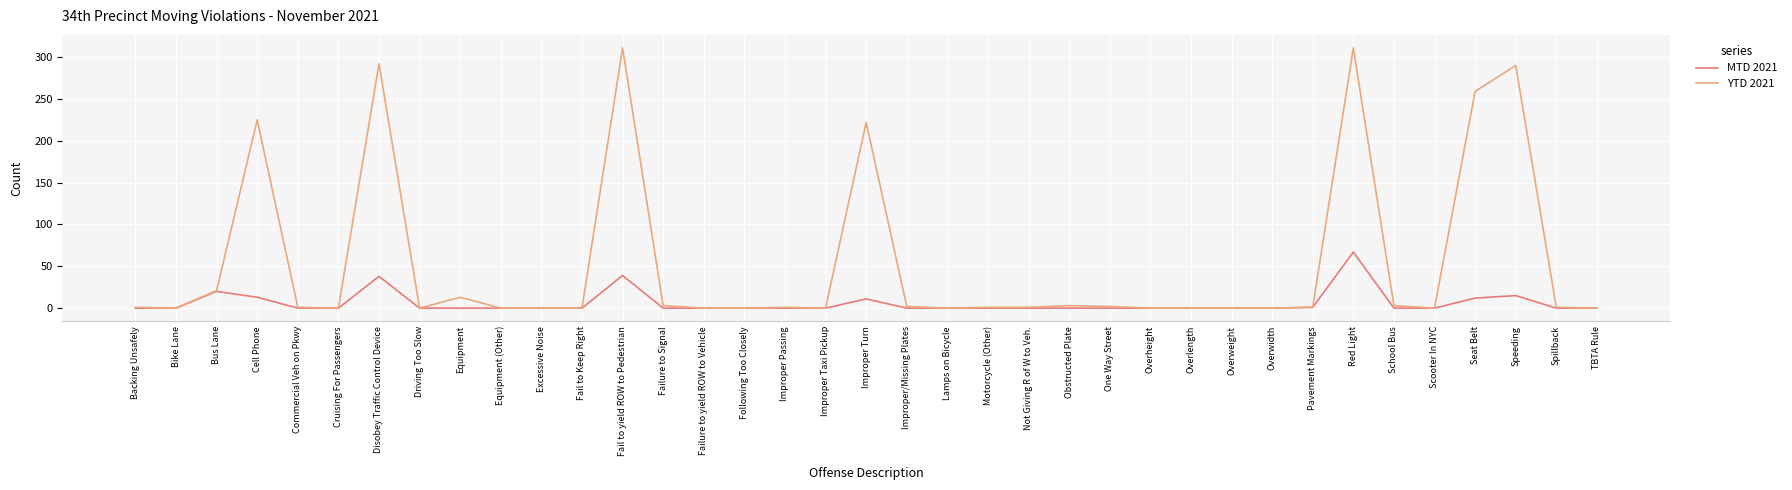

At which category is the sum across all series the highest?

Red Light